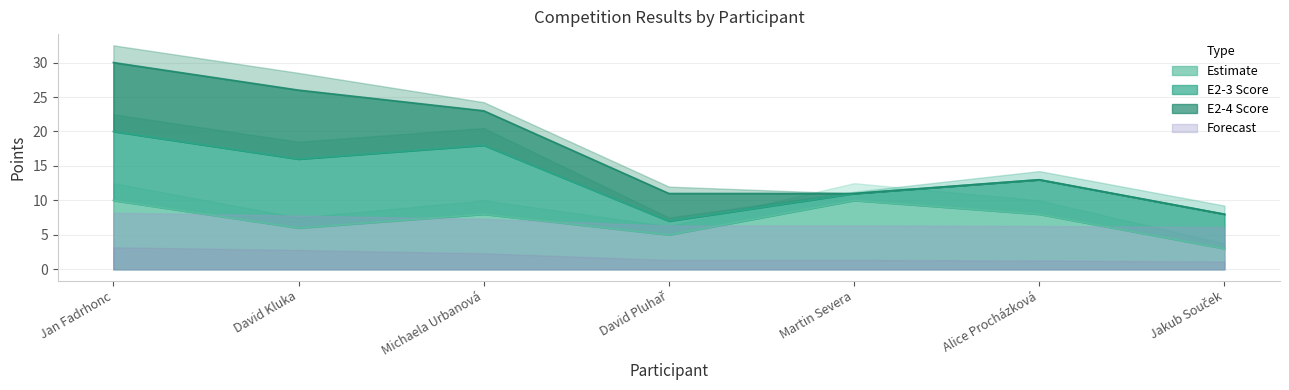

What is the lowest value of the Estimate series?

3